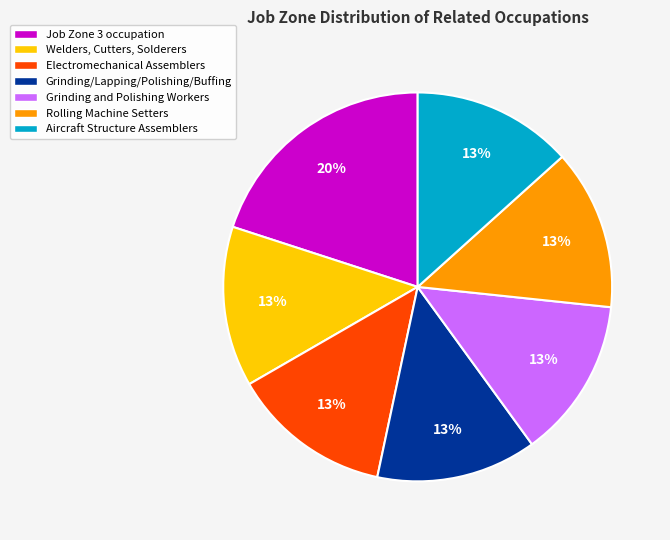

To the nearest percent, what portion does Job Zone 3 occupation represent?

20%